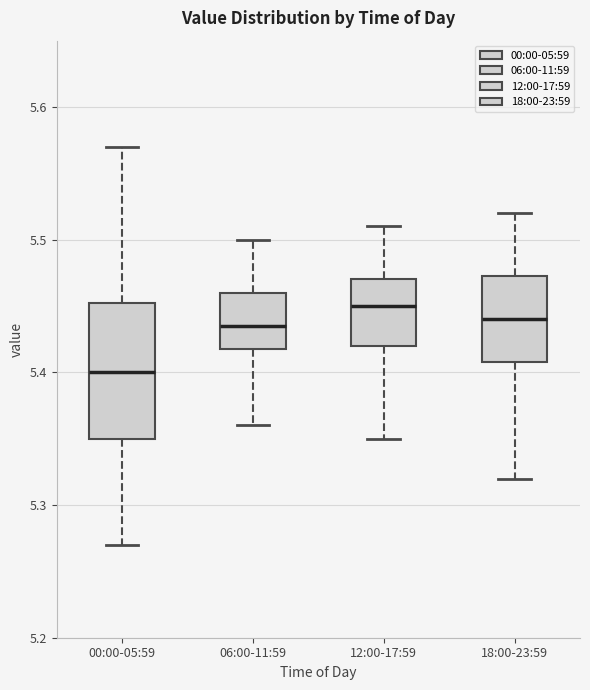

Reading left to right, transcribe this box plot: for each box, give where its median line is, the range the box spans, and where its two whiskers end, as read against the y-axis. The values are not printed on the chart, so give them approximately, as read against the axis.

00:00-05:59: median 5.40, box 5.35 to 5.45, whiskers 5.27 to 5.57
06:00-11:59: median 5.44, box 5.42 to 5.46, whiskers 5.36 to 5.50
12:00-17:59: median 5.45, box 5.42 to 5.47, whiskers 5.35 to 5.51
18:00-23:59: median 5.44, box 5.41 to 5.47, whiskers 5.32 to 5.52